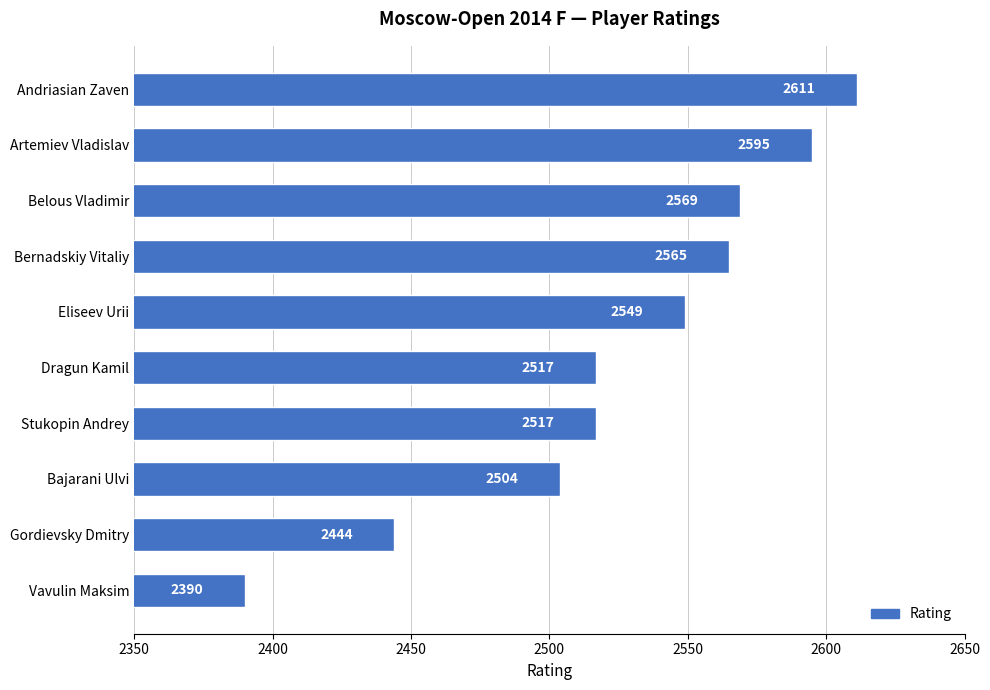

What is the smallest value displayed?

2390